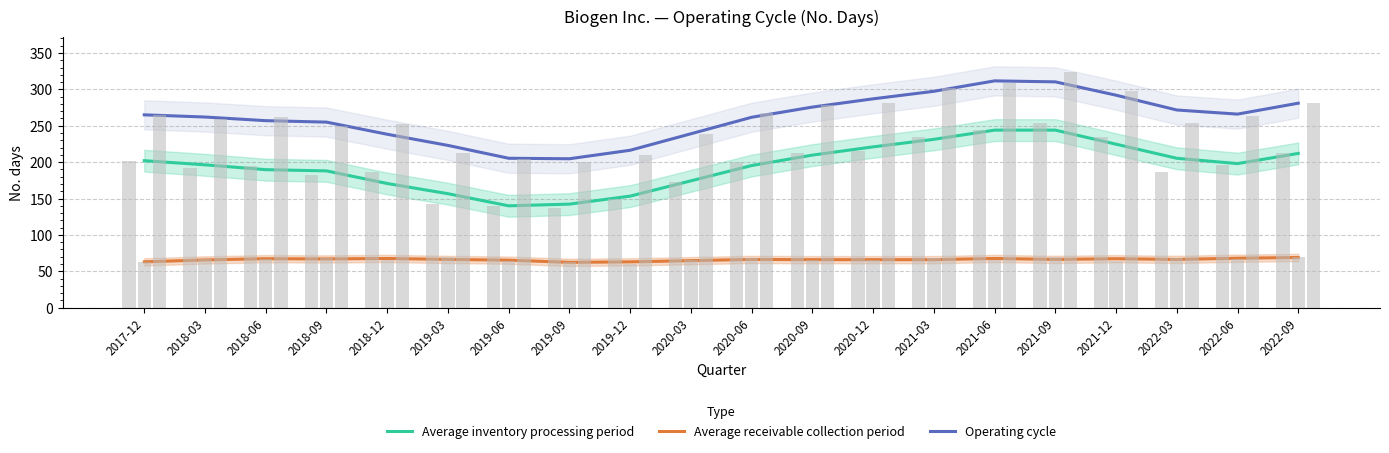

Count the number of categories in the chart.

20